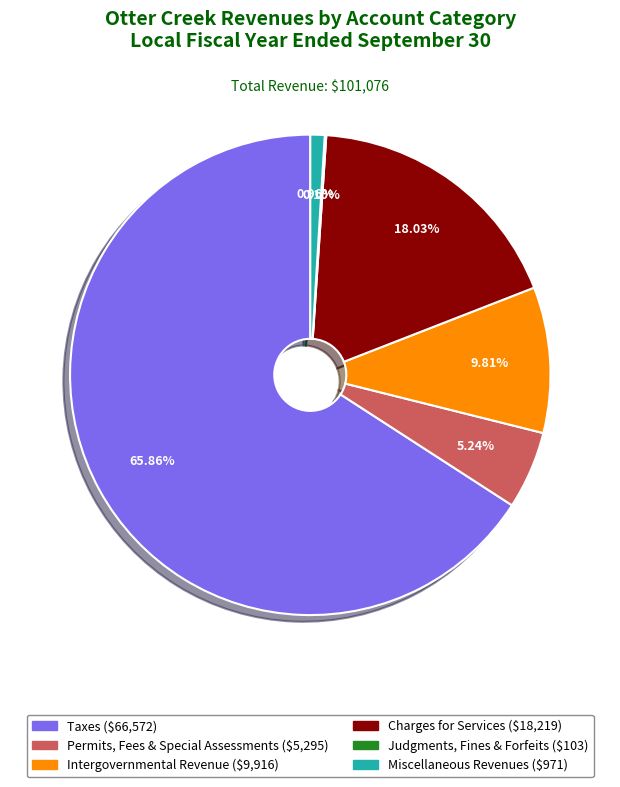

To the nearest percent, what is the difference between the Miscellaneous Revenues and Intergovernmental Revenue slice percentages?

9%